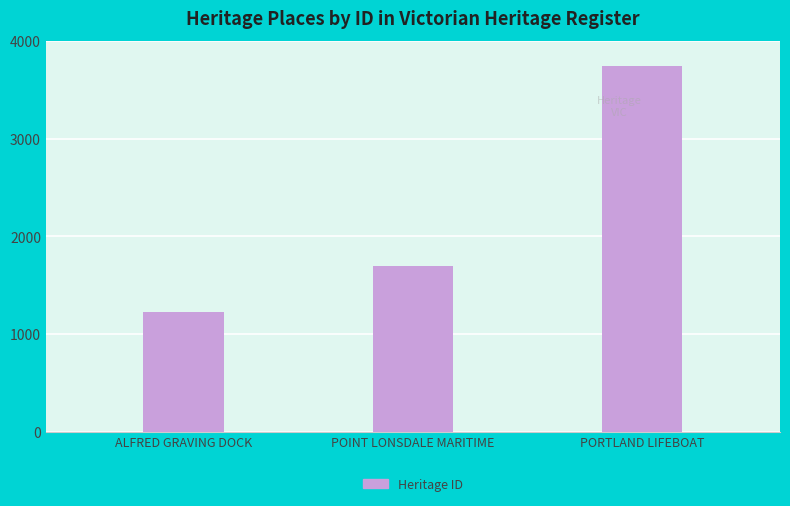

Rank the categories by value from lowest to highest.

ALFRED GRAVING DOCK, POINT LONSDALE MARITIME, PORTLAND LIFEBOAT